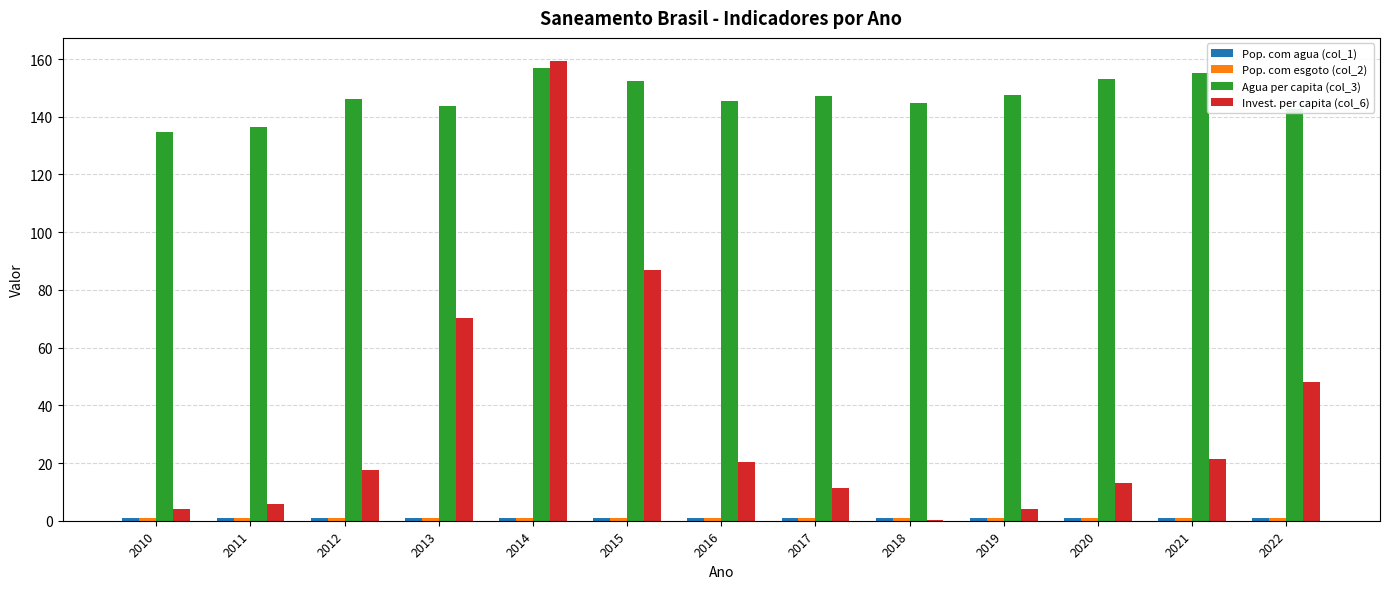

At which category is the sum across all series the highest?

2014